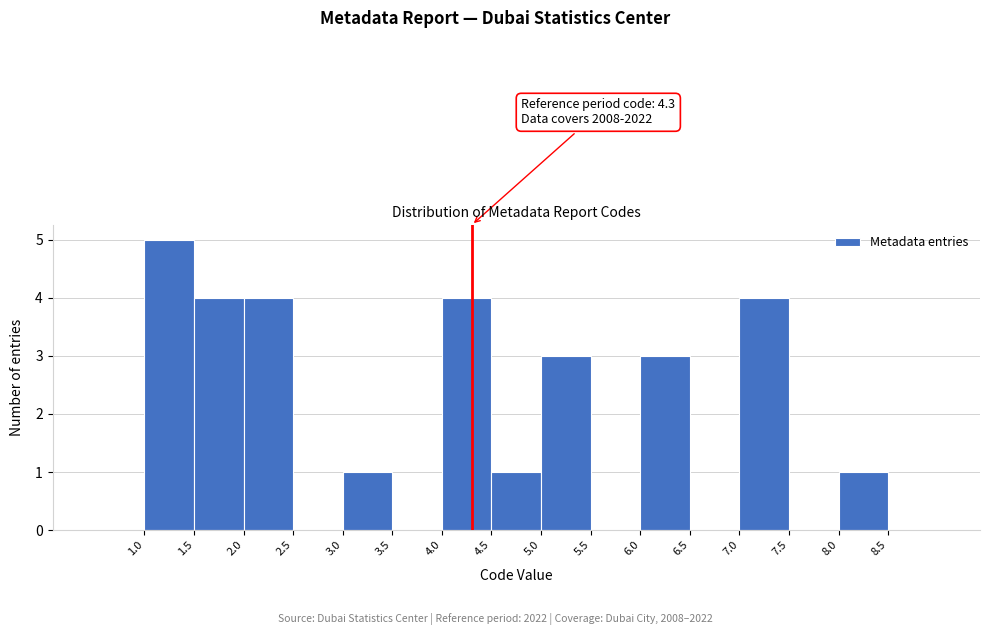

Over which range of the x-axis is the bar tallest?

1.0 to 1.5